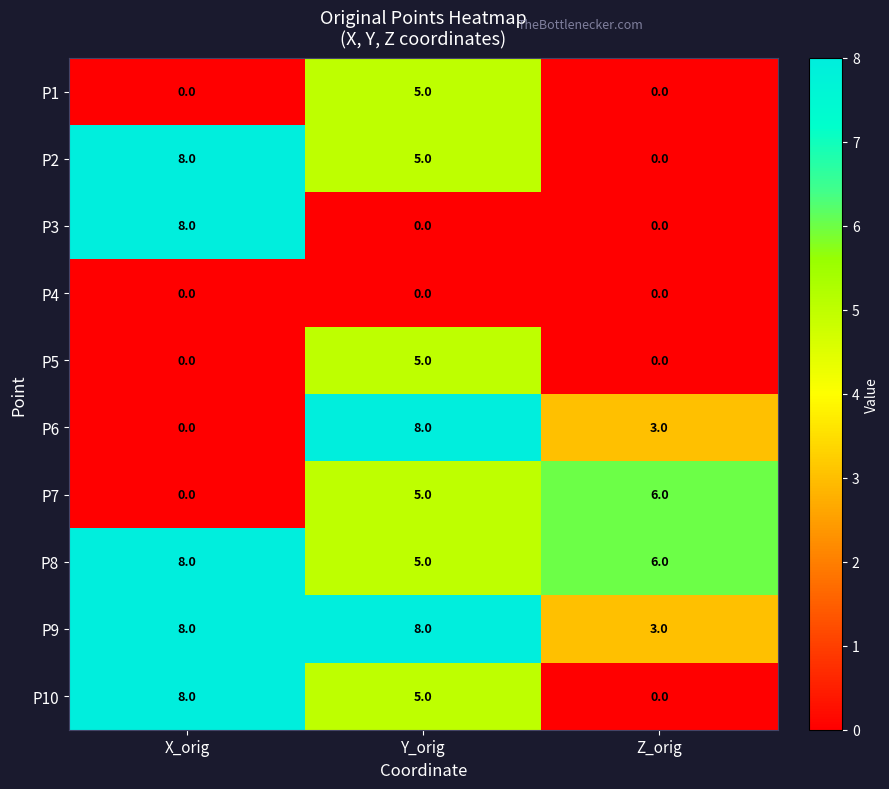

Which category has the highest value in the P8 series?

X_orig